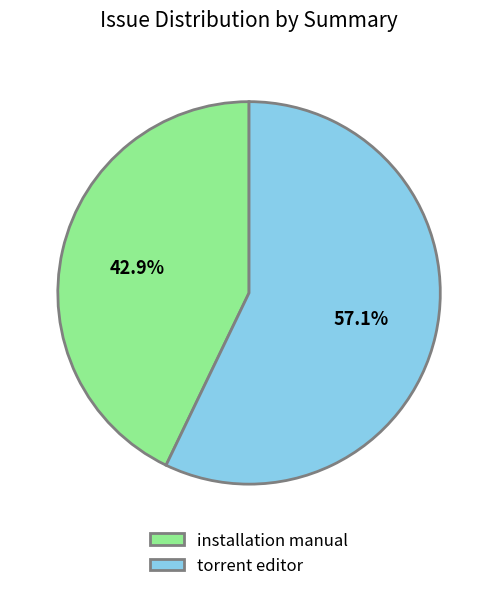

Rank the categories by value from lowest to highest.

installation manual, torrent editor